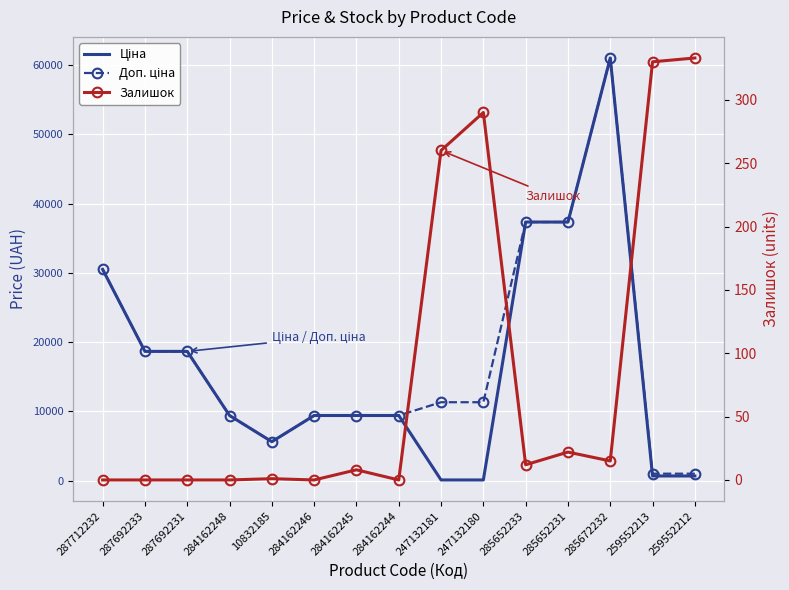

Reading left to right, extract all data points from this chart.

Ціна: 30512.3	18671.5	18671.5	9416.9	5636.0	9416.9	9416.9	9416.9	113.3	113.3	37343.0	37343.0	61024.7	689.1	689.1
Доп. ціна: 30512.3	18671.5	18671.5	9416.9	5636.0	9416.9	9416.9	9416.9	11334.0	11334.0	37343.0	37343.0	61024.7	1017.8	1017.8
Залишок: 0.0	0.0	0.0	0.0	1.0	0.0	8.0	0.0	260.0	290.0	12.0	22.0	15.0	330.0	333.0